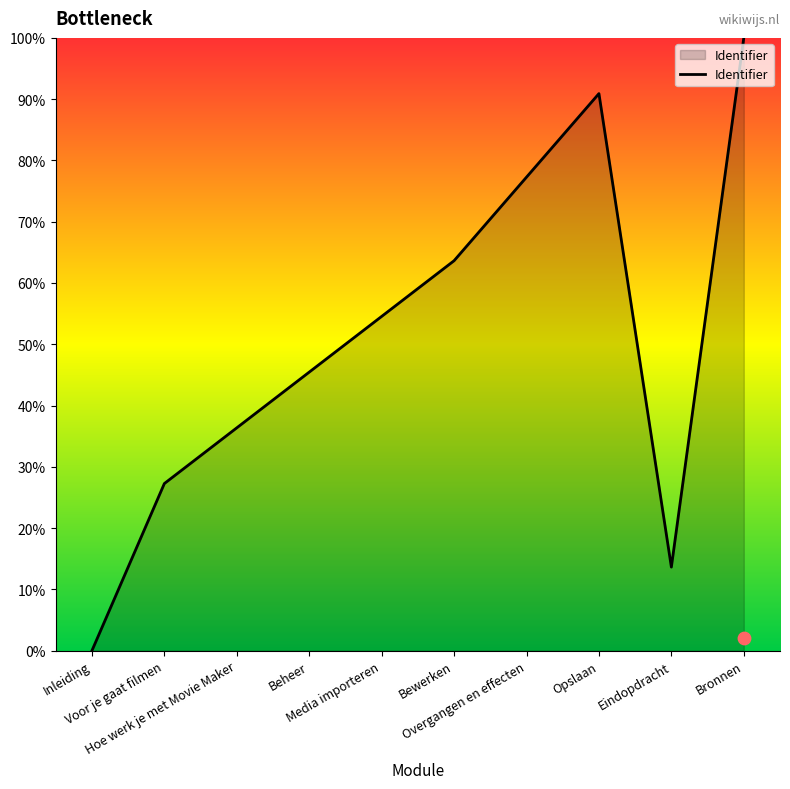

What is the change in value from Media importeren to Bewerken?

+9.1